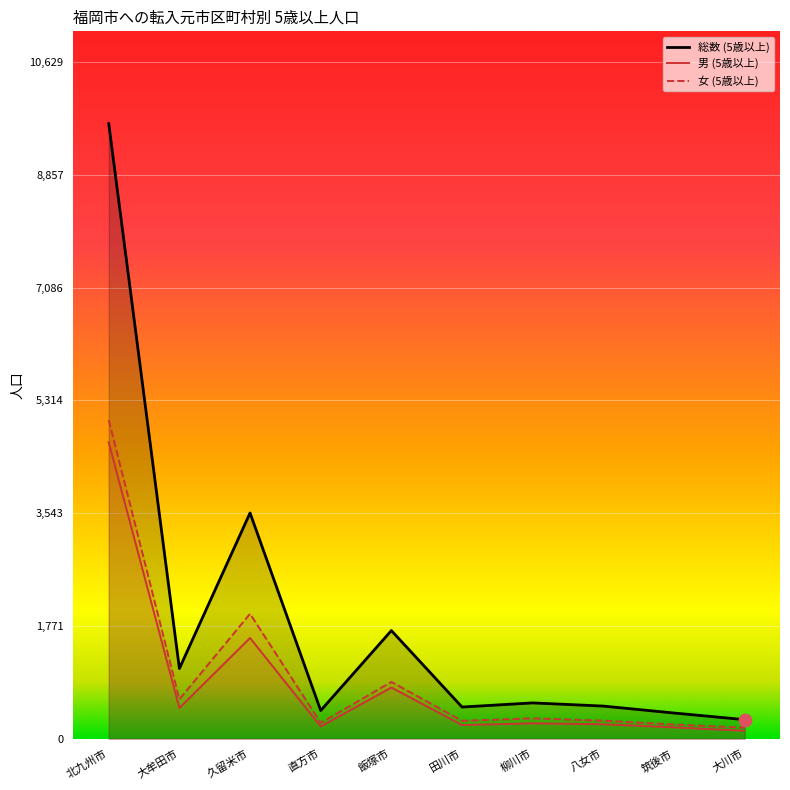

What is the total value across all series at 筑後市?

810